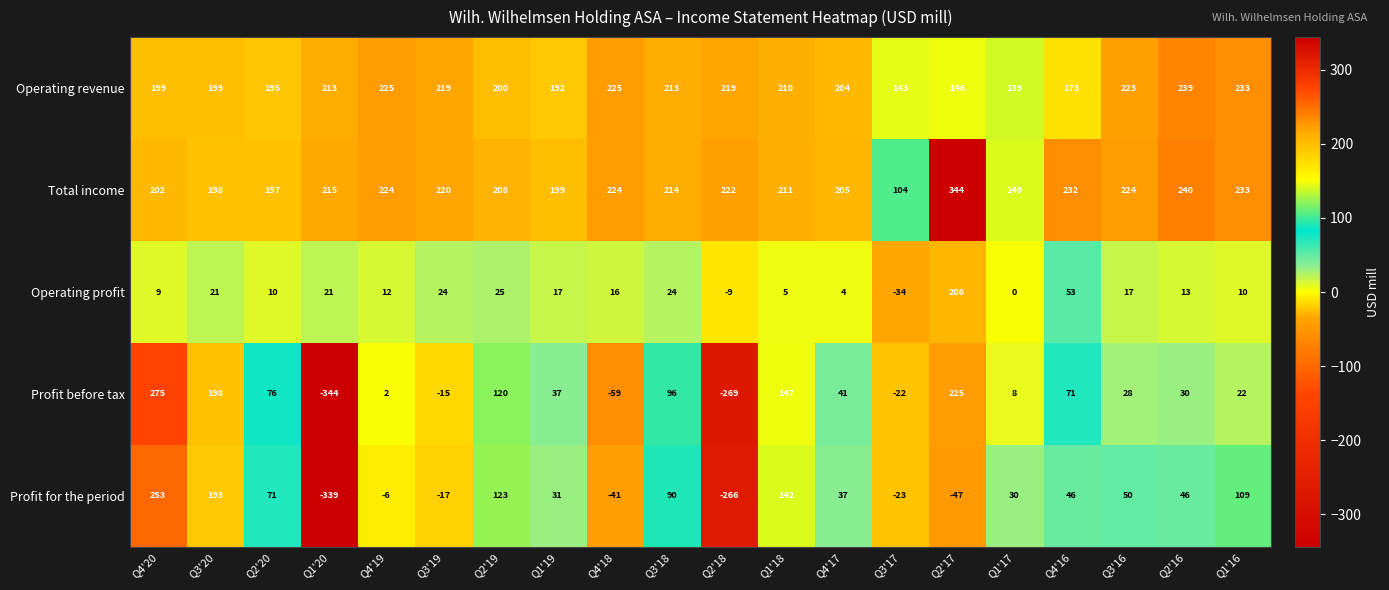

How many values in the Operating revenue series are below 210?

10